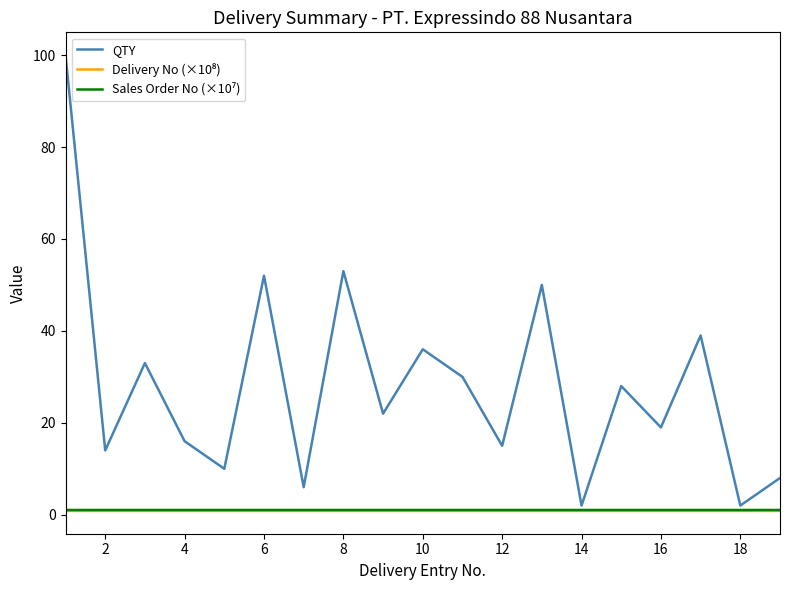

Does the chart display data point markers on the line(s)?

No